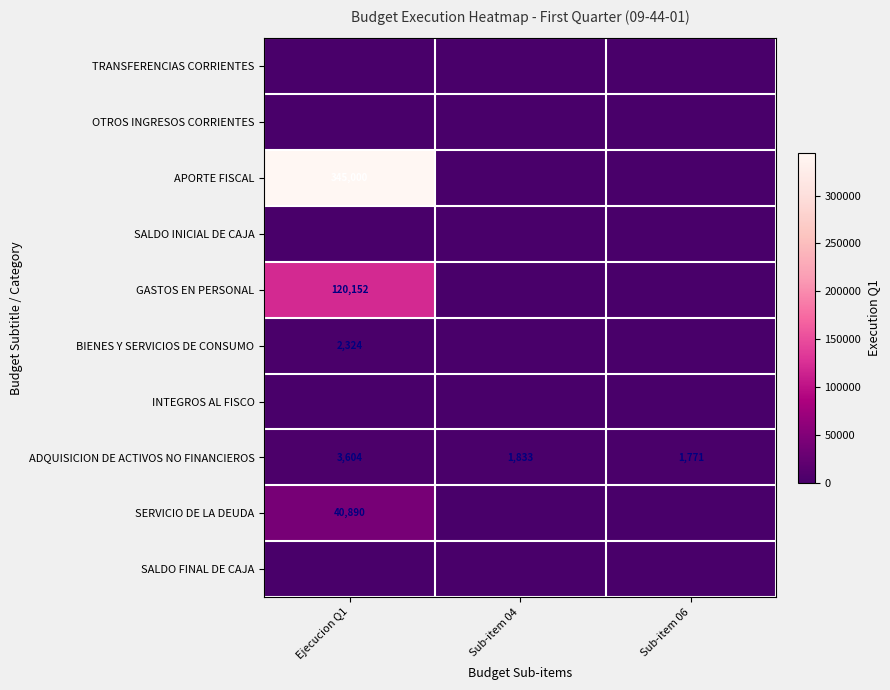

How many data points does each series have?

3